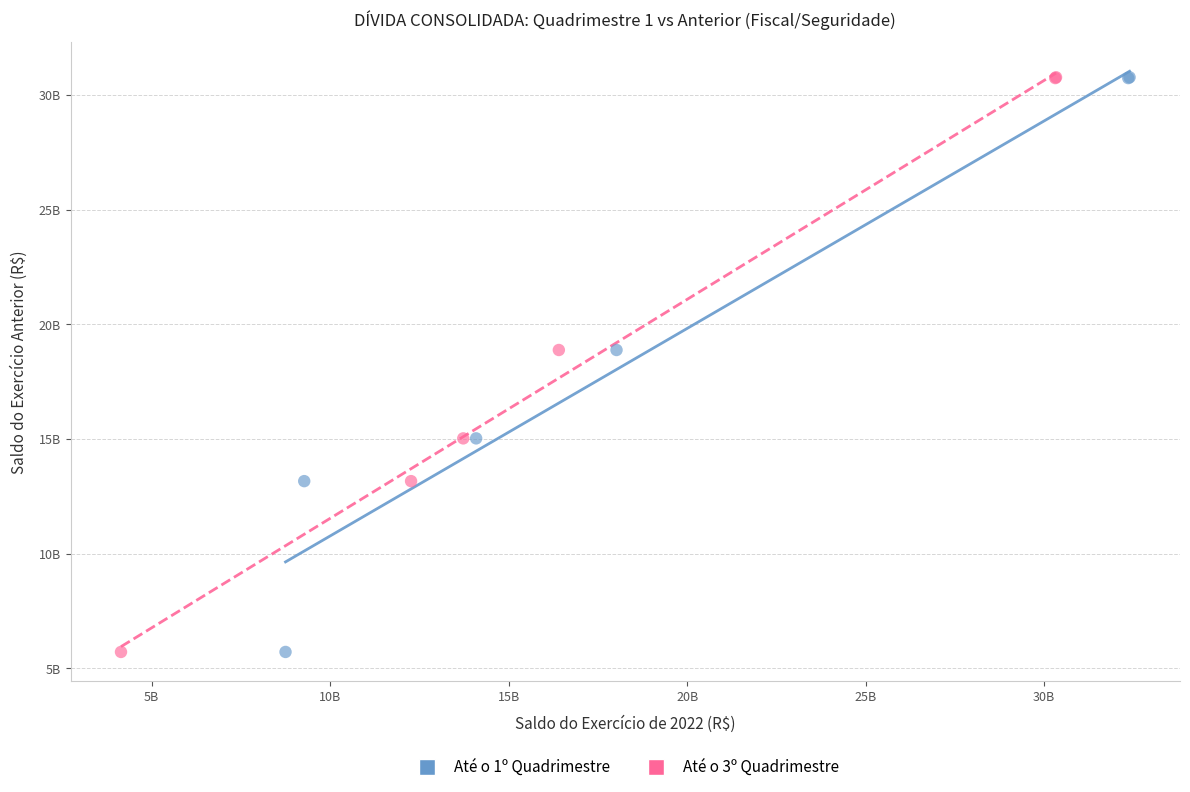

What are all the series names shown in the legend?

Até o 1º Quadrimestre, Até o 3º Quadrimestre